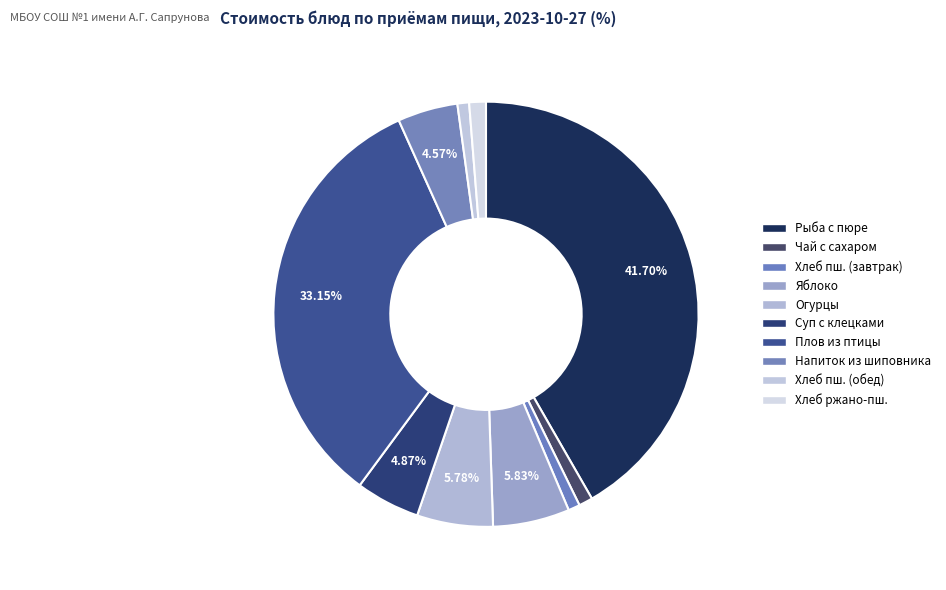

How many slices are in this pie chart?

10